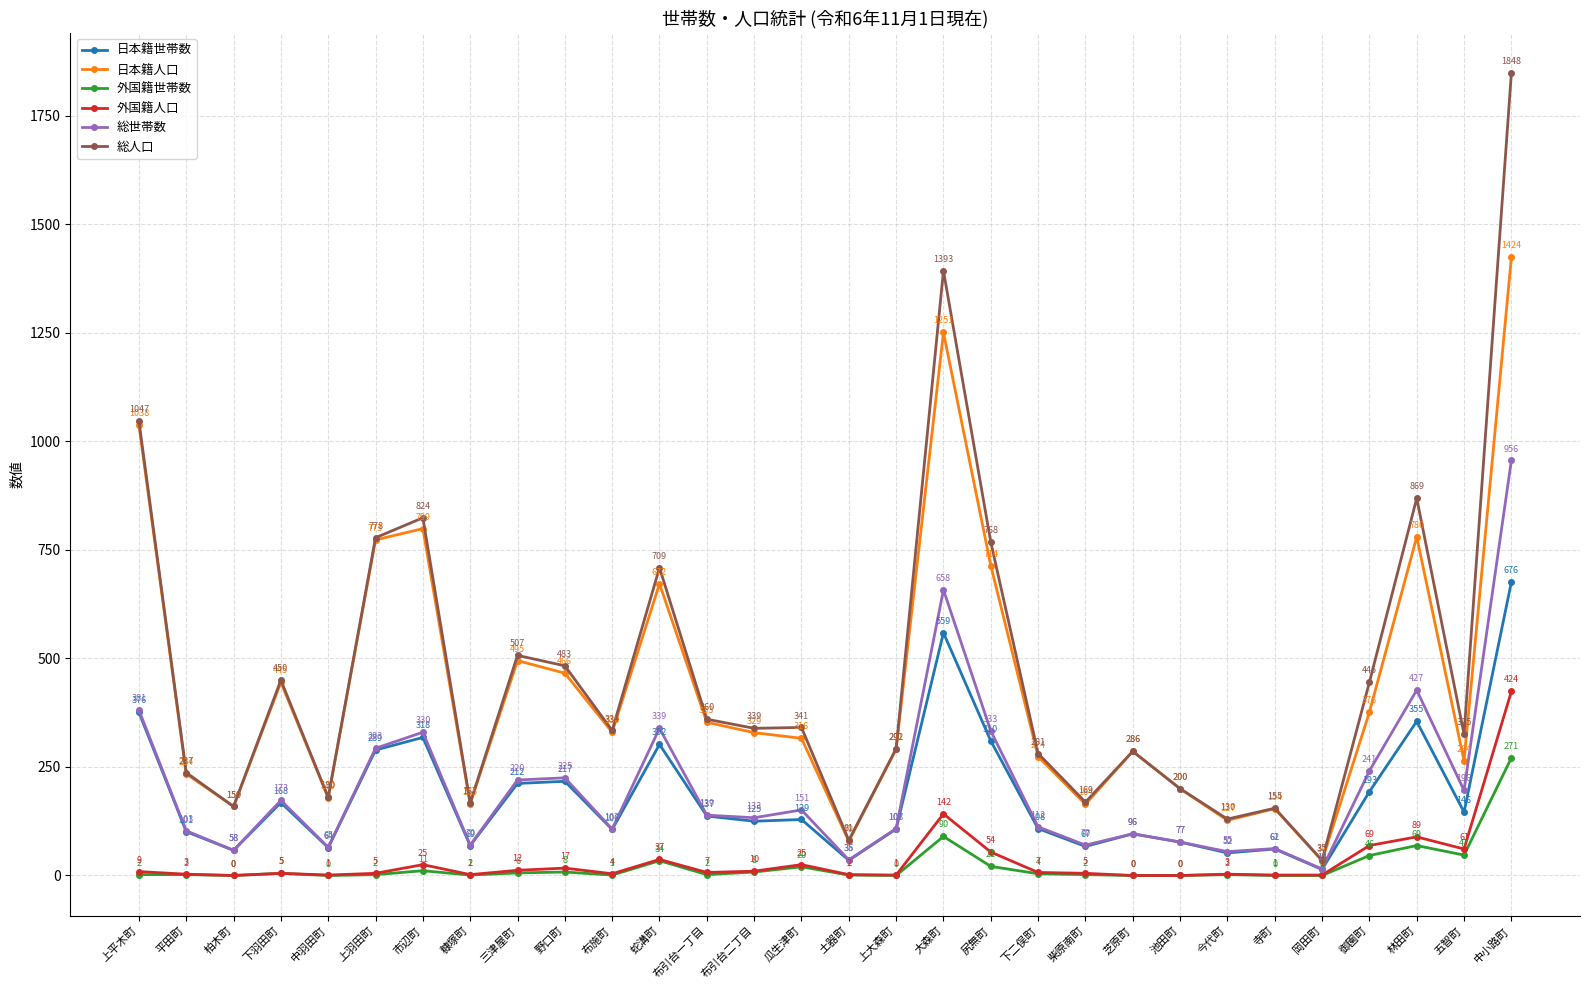

Is it true that 外国籍世帯数 equals 271 at 中小路町?

True